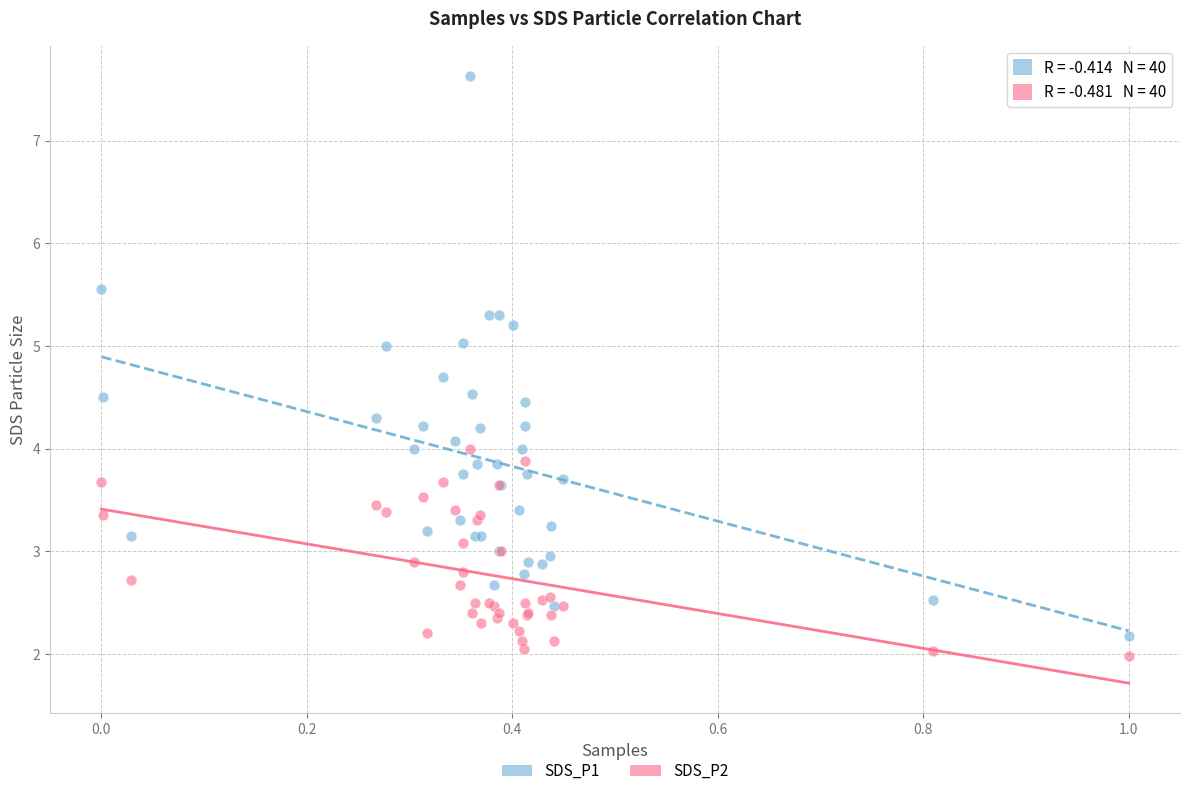

Which series reaches the minimum Y coordinate?

SDS_P2